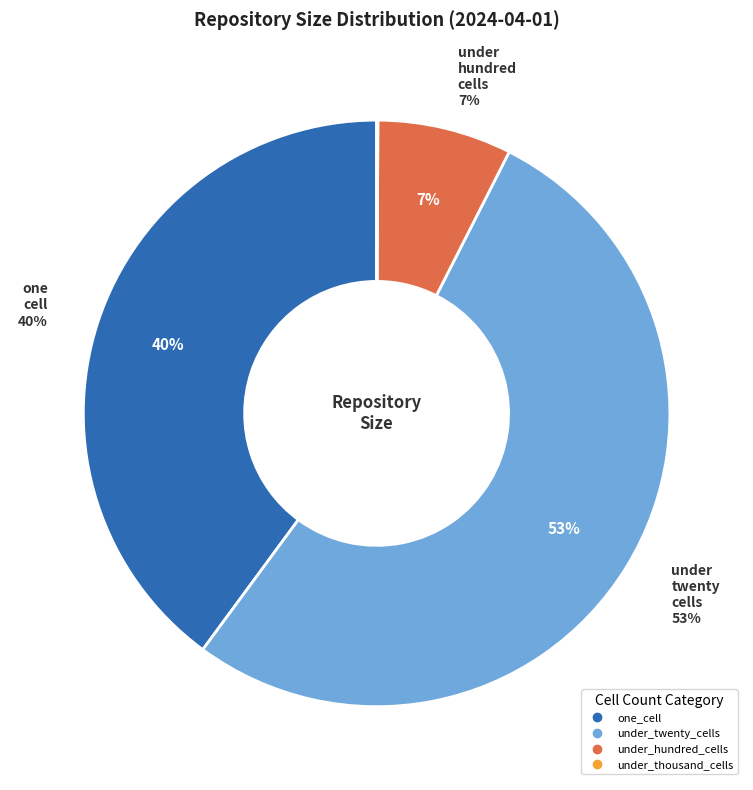

The under_thousand_cells slice represents 12% of the pie. True or false?

False